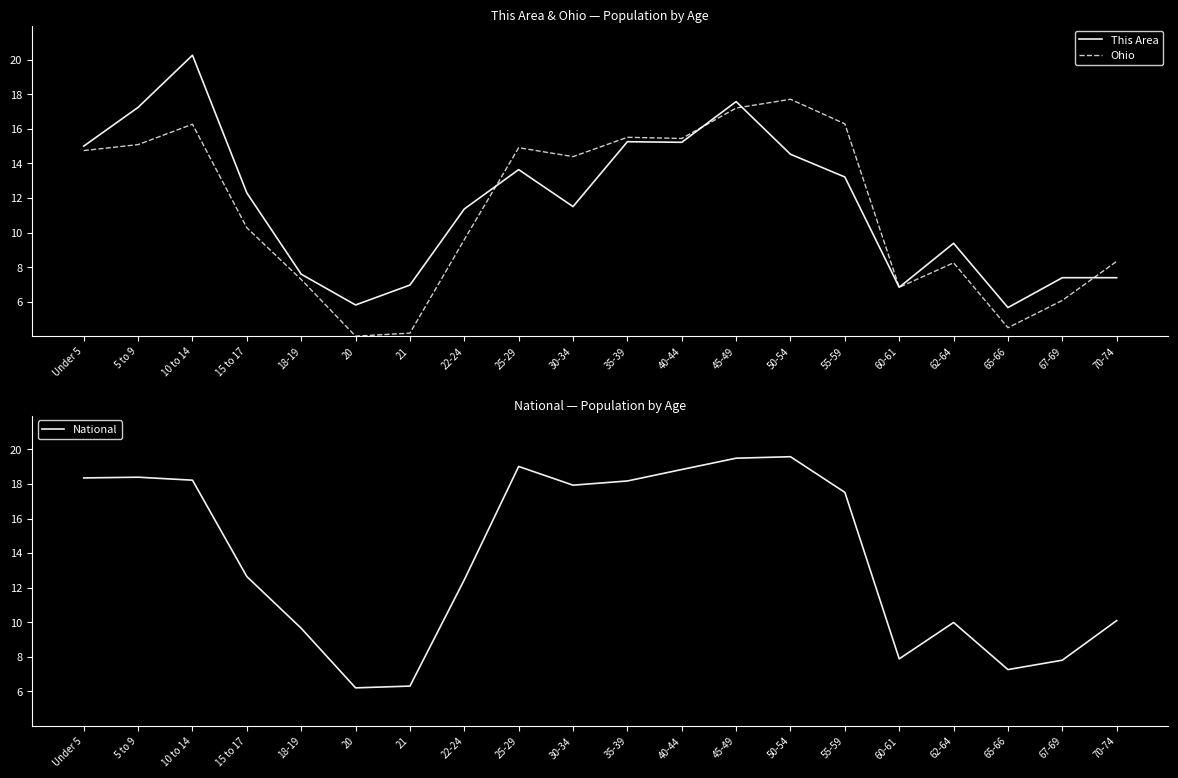

Which series has the widest spread of values?

This Area